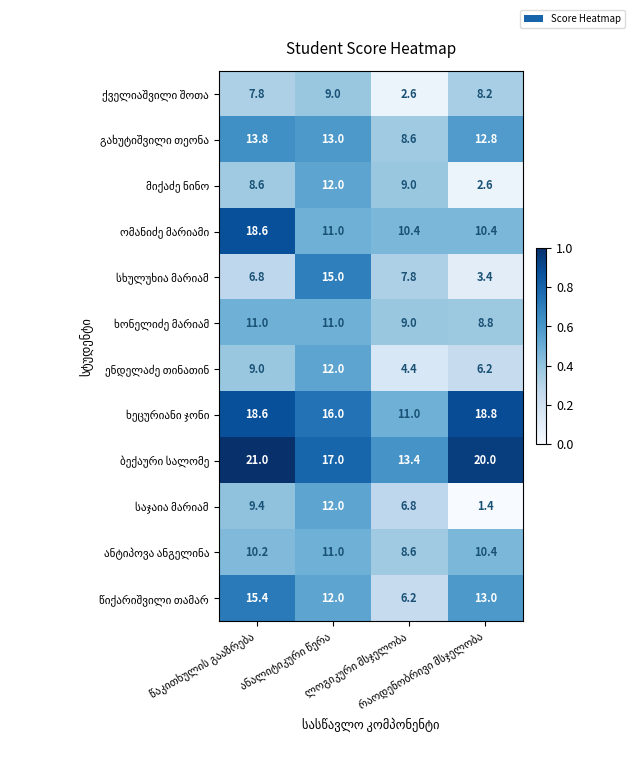

At how many categories does at least one series exceed 15?

3